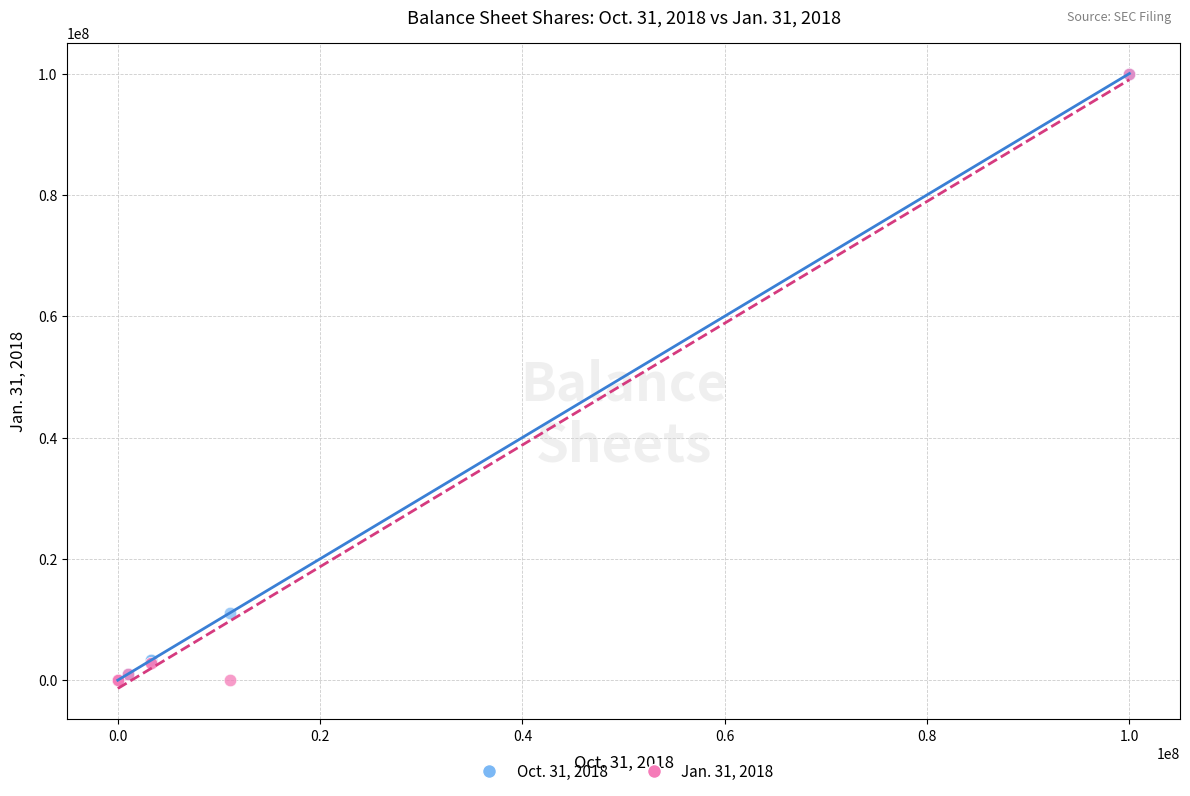

Across all series, what Y value is closest to 50000000?

11082495.0